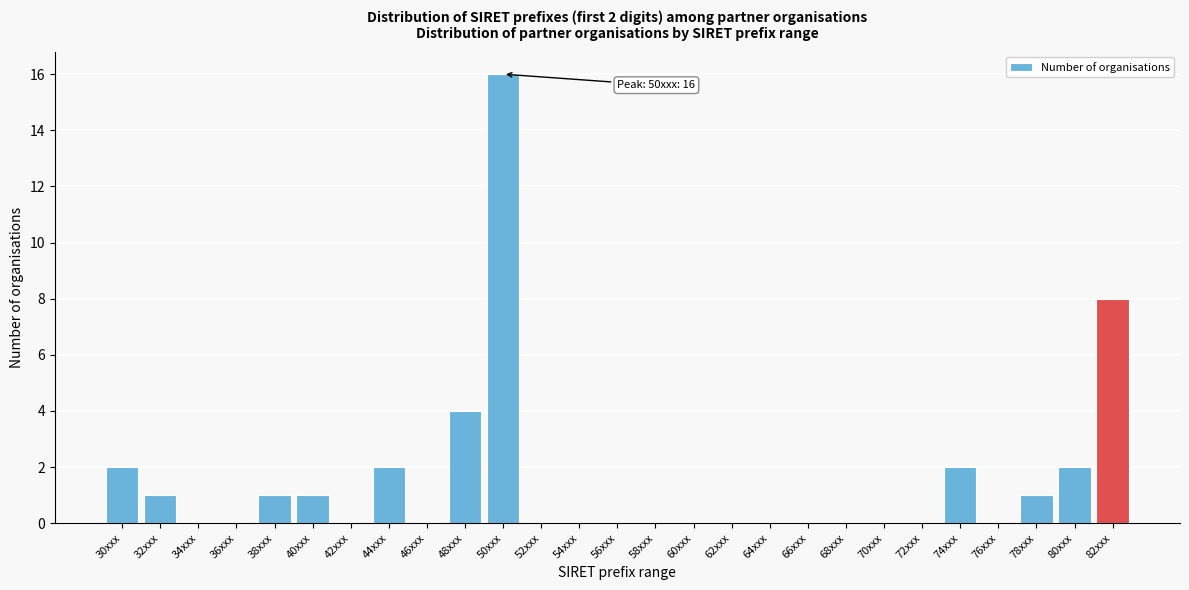

Reading left to right, extract all data points from this chart.

30xxx=2	32xxx=1	34xxx=0	36xxx=0	38xxx=1	40xxx=1	42xxx=0	44xxx=2	46xxx=0	48xxx=4	50xxx=16	52xxx=0	54xxx=0	56xxx=0	58xxx=0	60xxx=0	62xxx=0	64xxx=0	66xxx=0	68xxx=0	70xxx=0	72xxx=0	74xxx=2	76xxx=0	78xxx=1	80xxx=2	82xxx=8